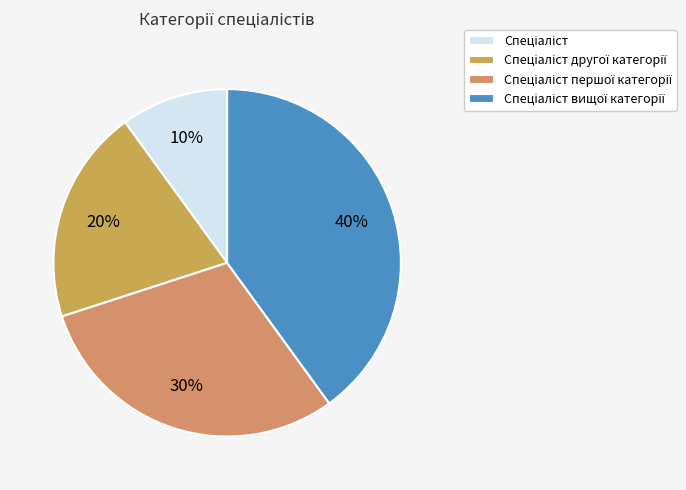

What is the ratio of the value at Спеціаліст to the value at Спеціаліст другої категорії?

0.5